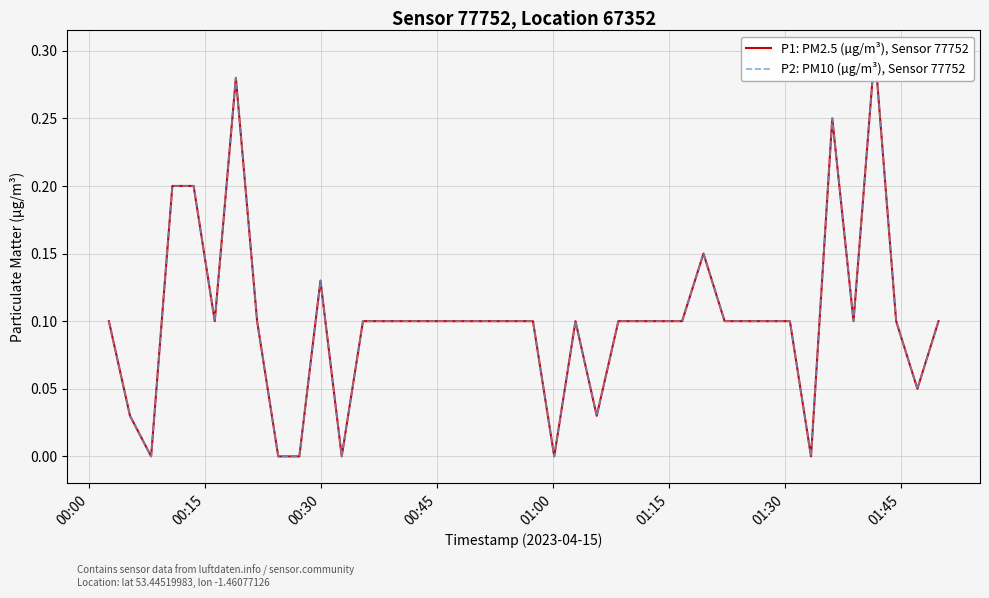

Which series has the largest total across all categories?

P1: PM2.5 (µg/m³), Sensor 77752